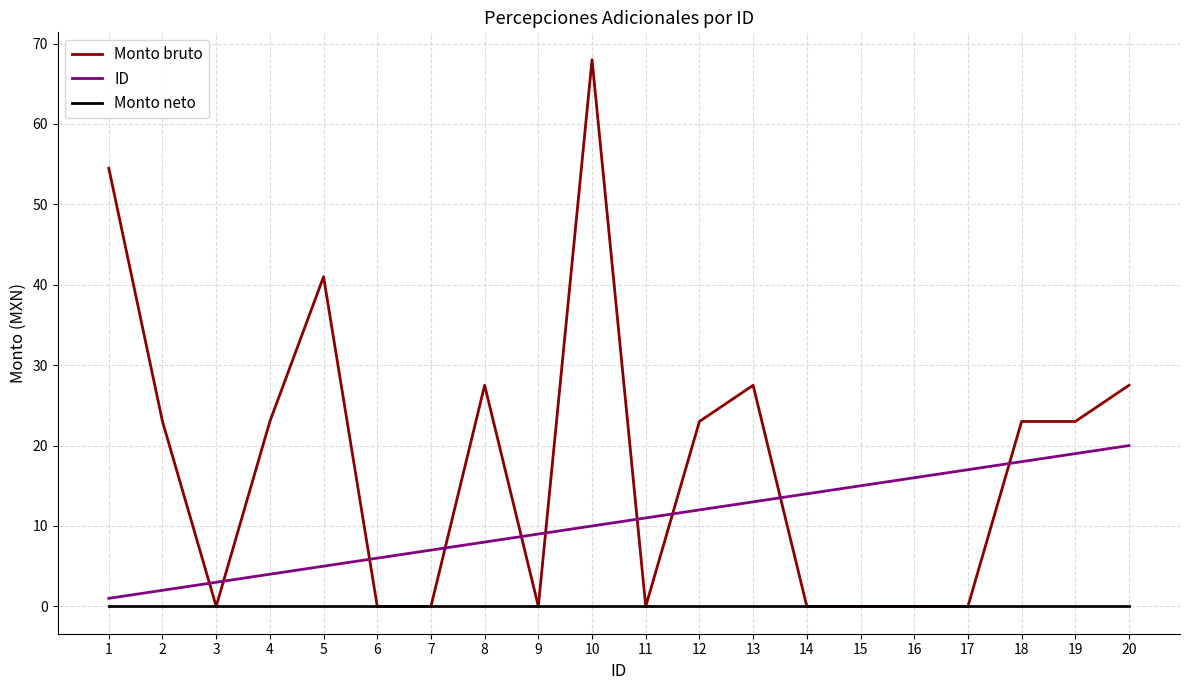

Rank the series by their maximum value, from lowest to highest.

Monto neto, ID, Monto bruto